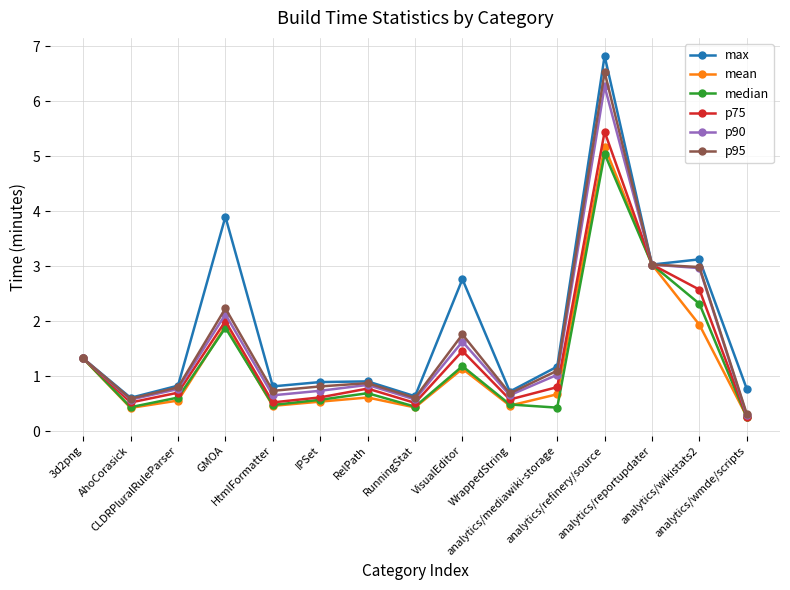

Is the value of mean at RunningStat greater than the value of max at RunningStat?

No